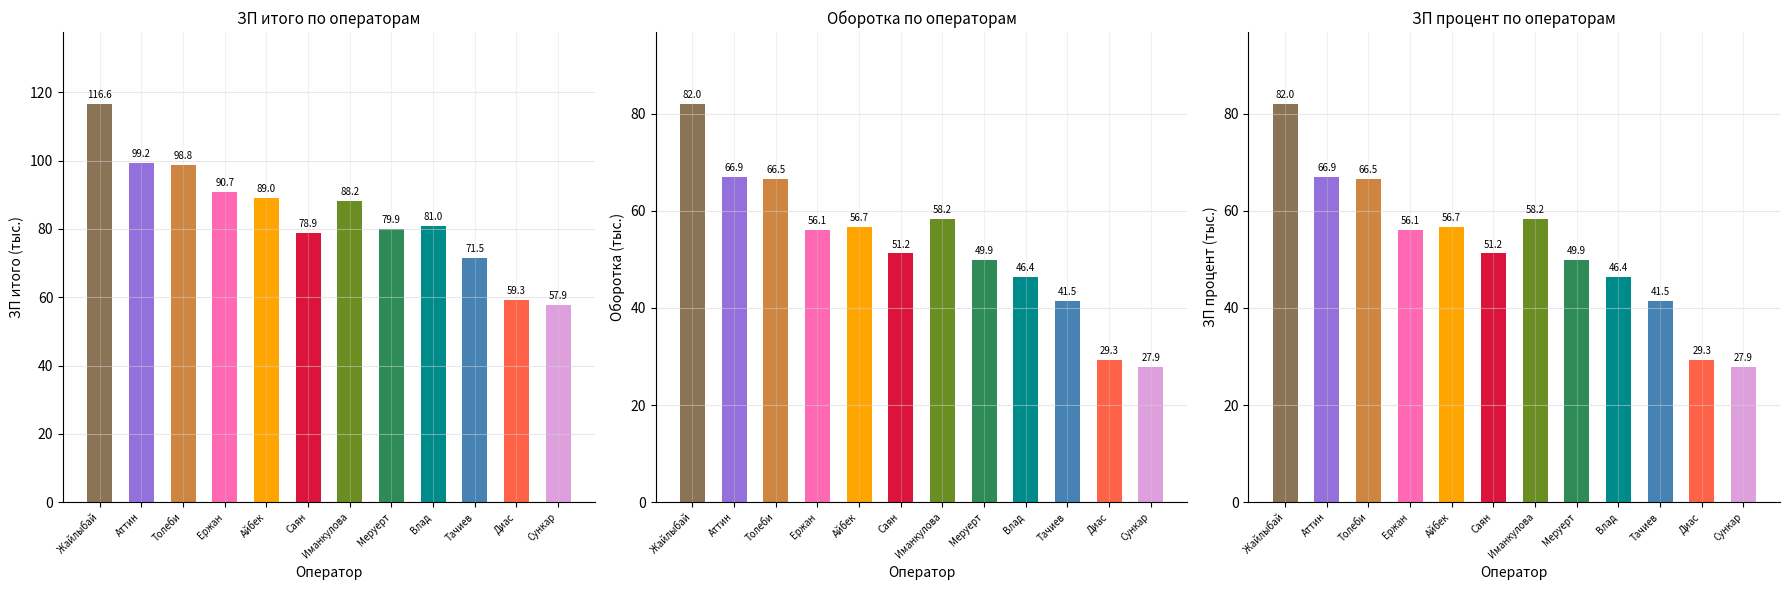

At which label is ЗП итого closest to 87?

Иманкулова